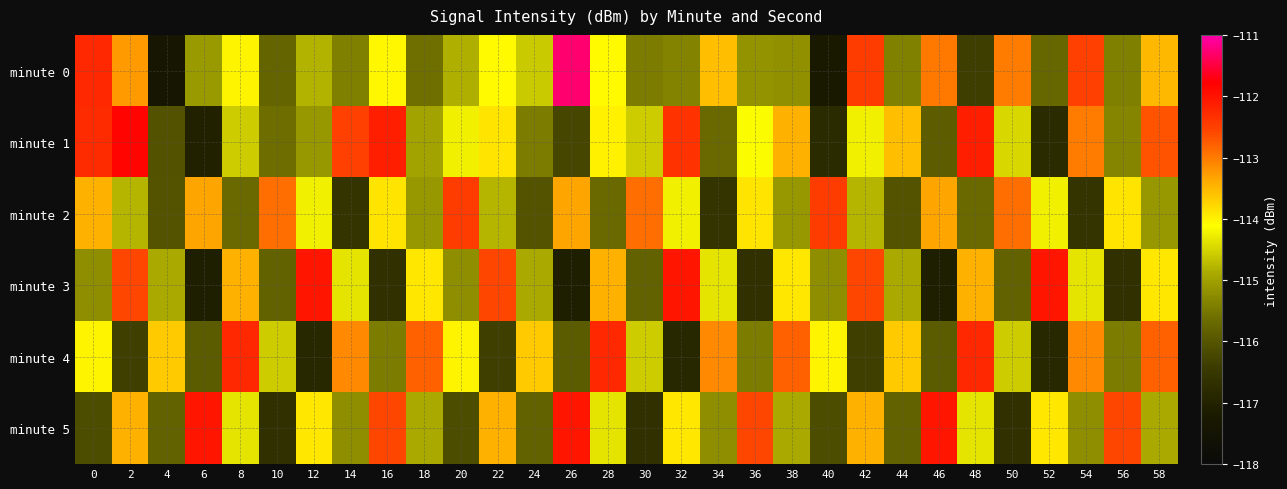

At how many categories does at least one series exceed -116?

30